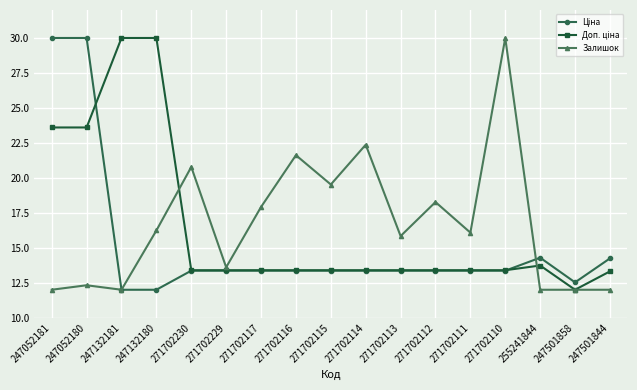

What is the label of the 13th point from the right?

271702230